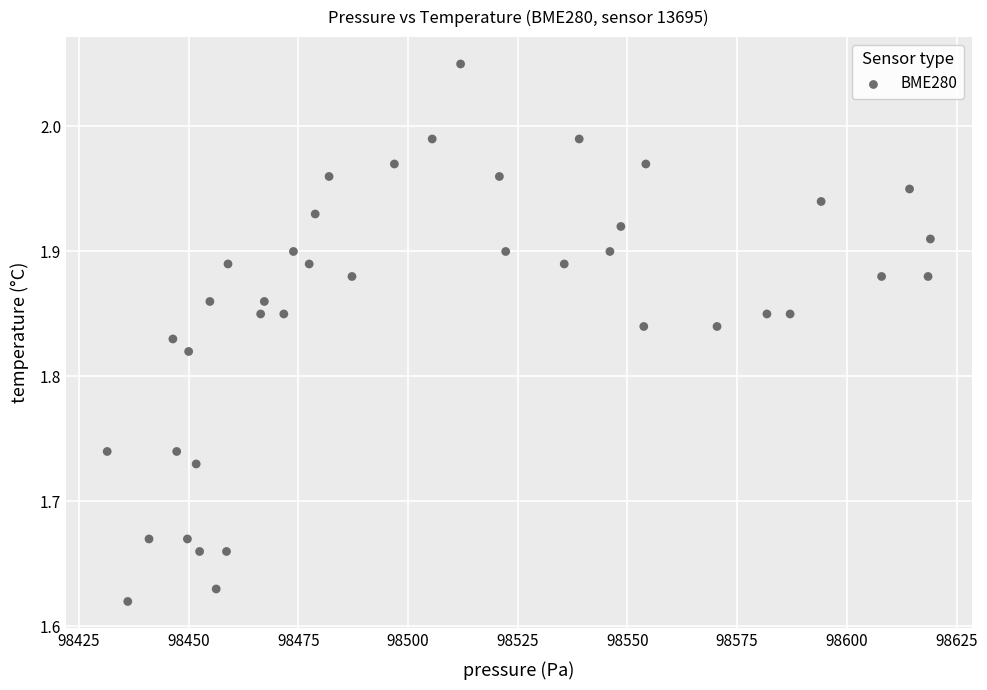

What is the range of X values (max minus min)?

187.6